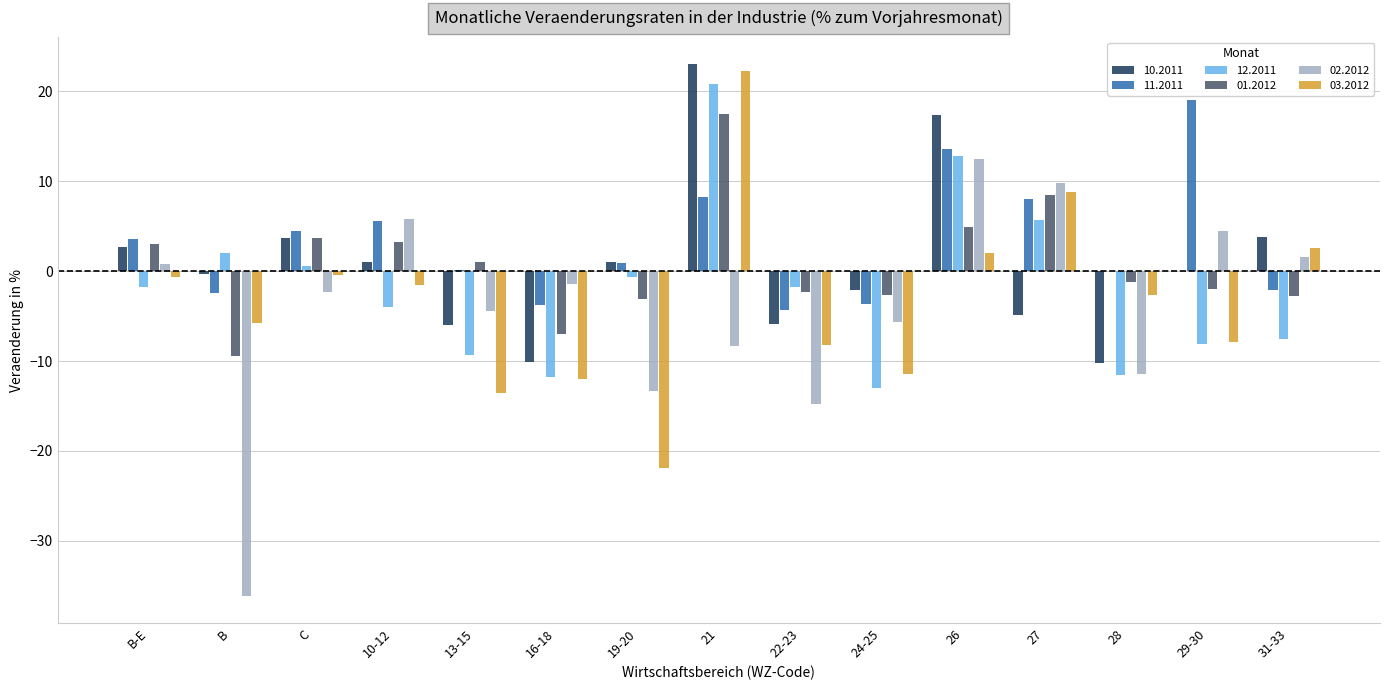

How many groups of bars are there?

15